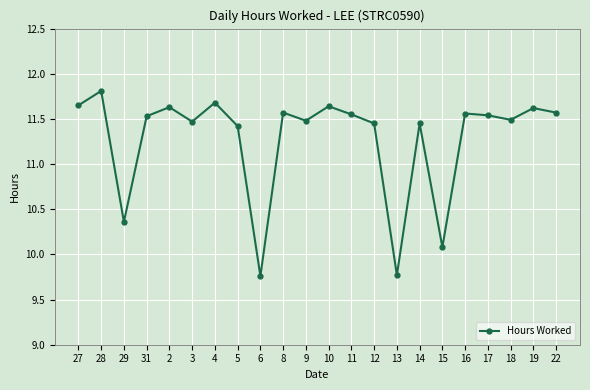

What is the sum of all values?

248.1